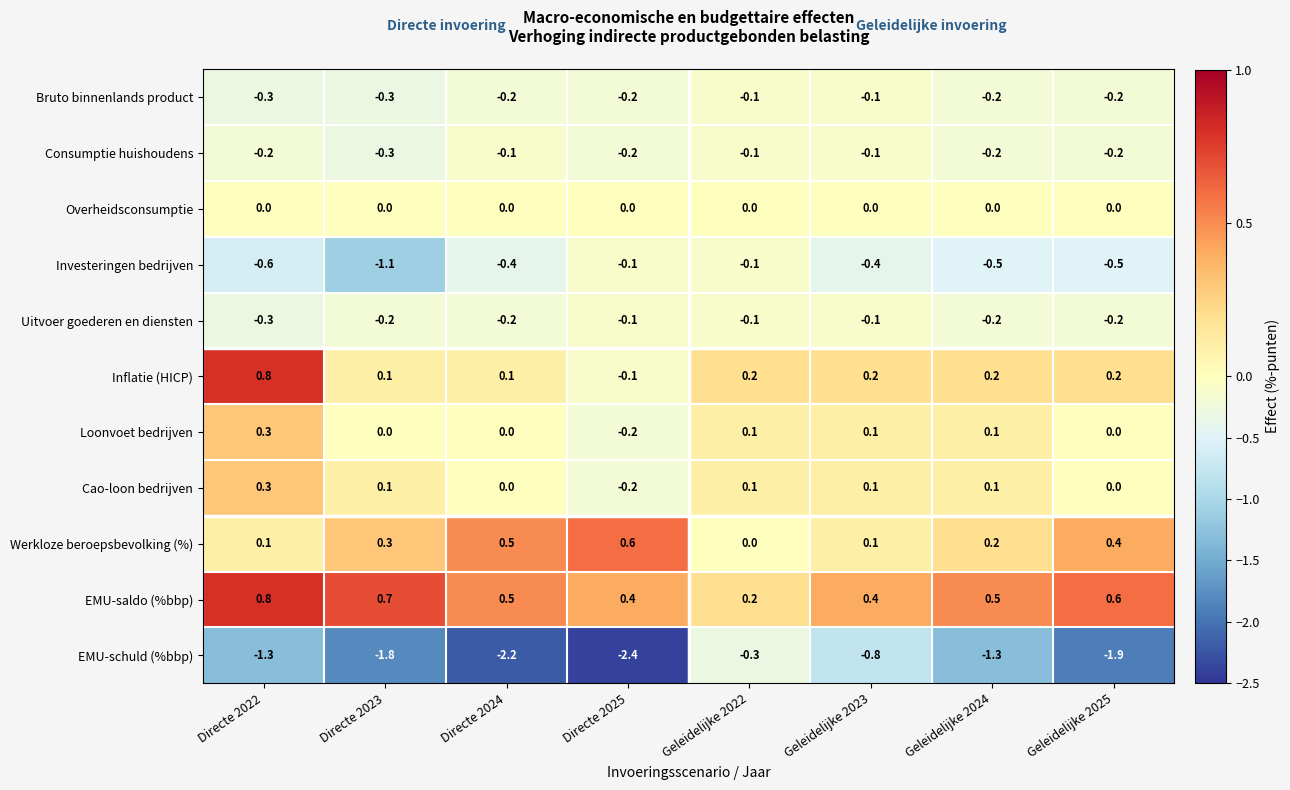

What is the total value across all series at Geleidelijke 2025?

-1.8